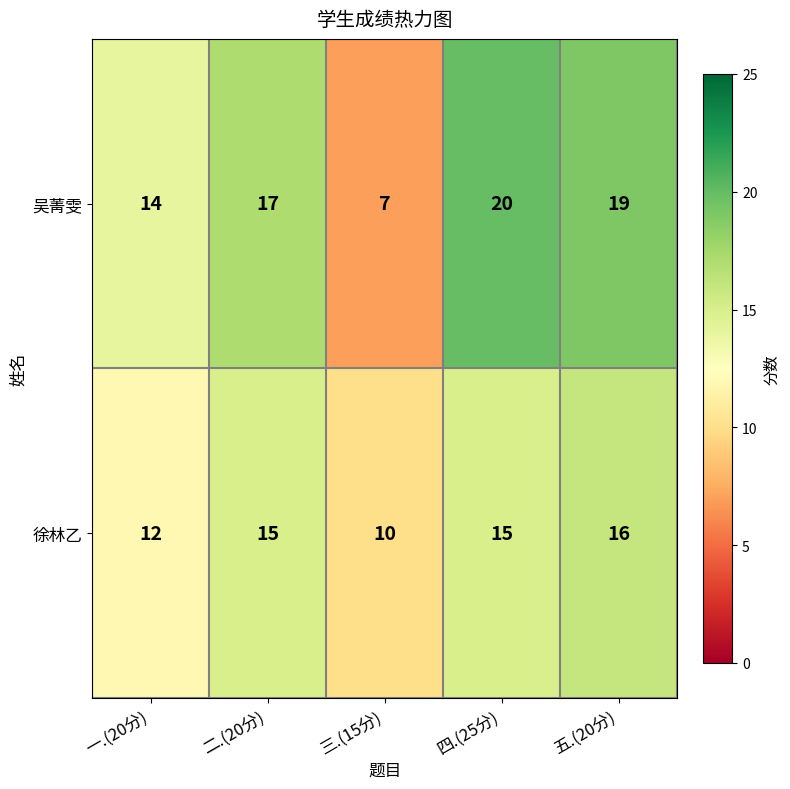

Reading right to left, extract all data points from this chart.

吴菁雯: 五.(20分)=19	四.(25分)=20	三.(15分)=7	二.(20分)=17	一.(20分)=14
徐林乙: 五.(20分)=16	四.(25分)=15	三.(15分)=10	二.(20分)=15	一.(20分)=12